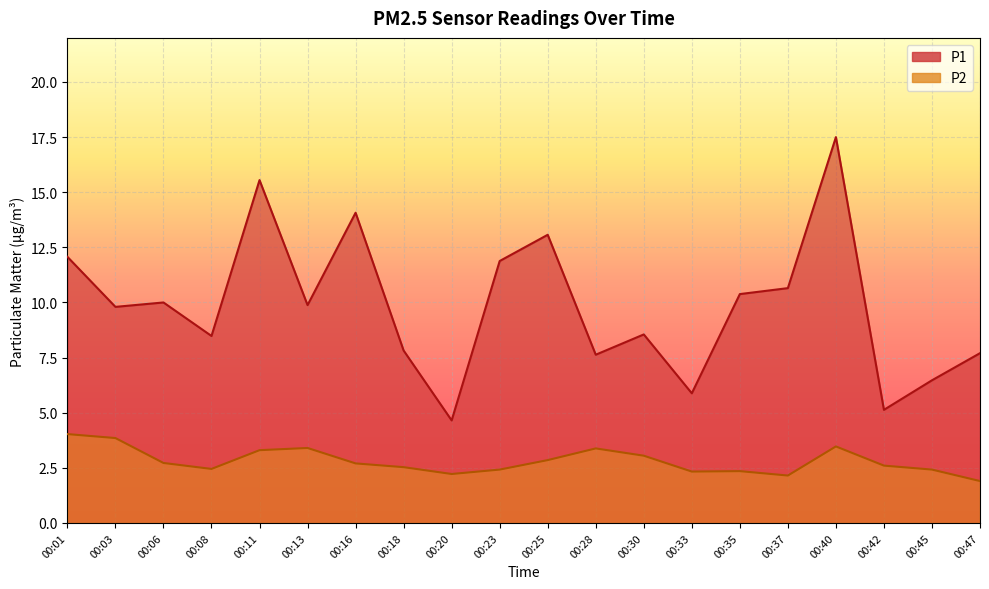

How many values in the P1 series are below 9?

9